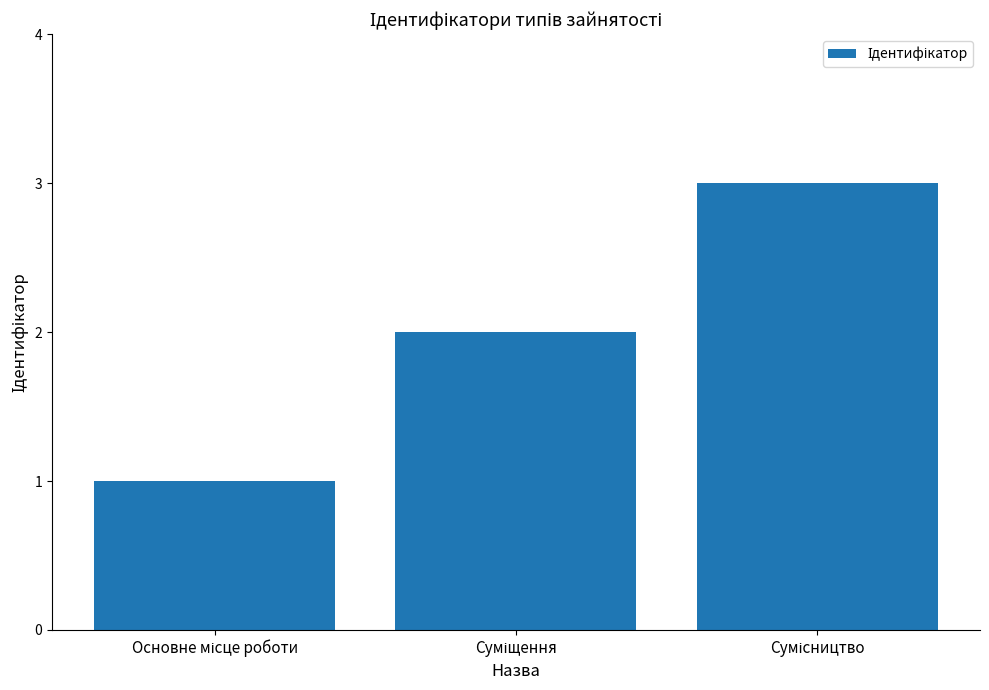

How many distinct data groups are displayed?

1